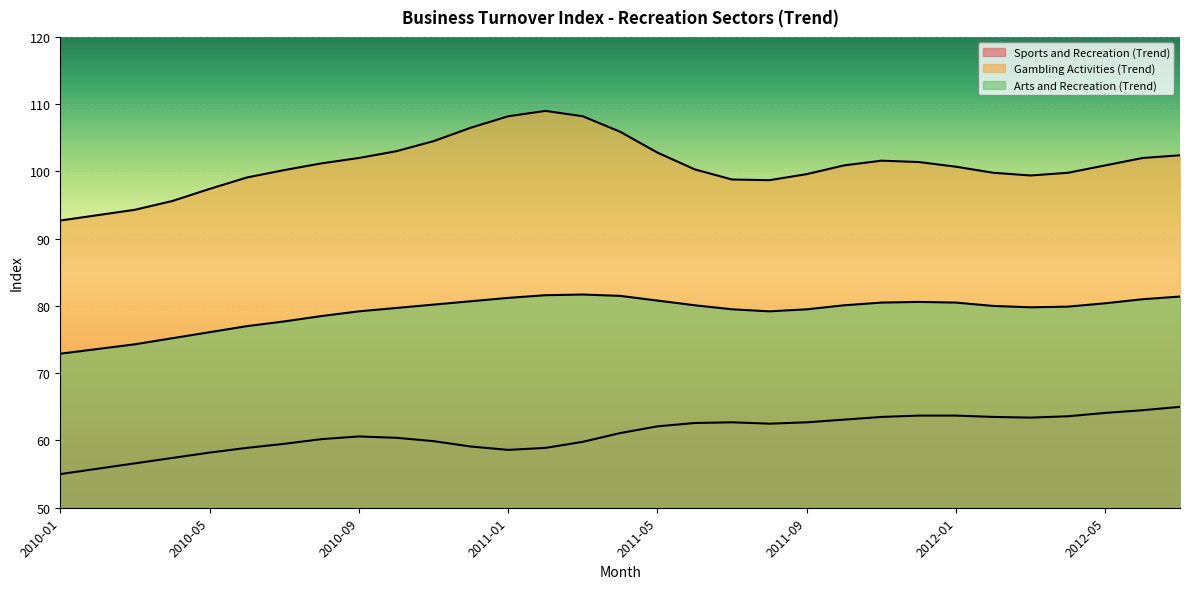

What is the difference between the Gambling Activities (Trend) values at 2012-06 and 2012-01?

1.3